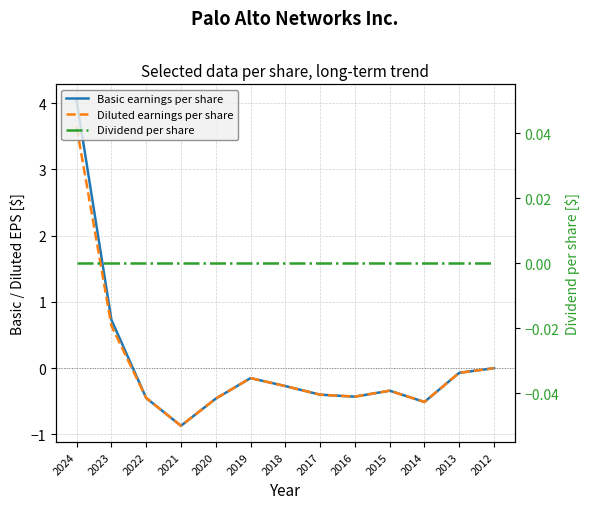

At which label does Dividend per share reach its peak?

2024